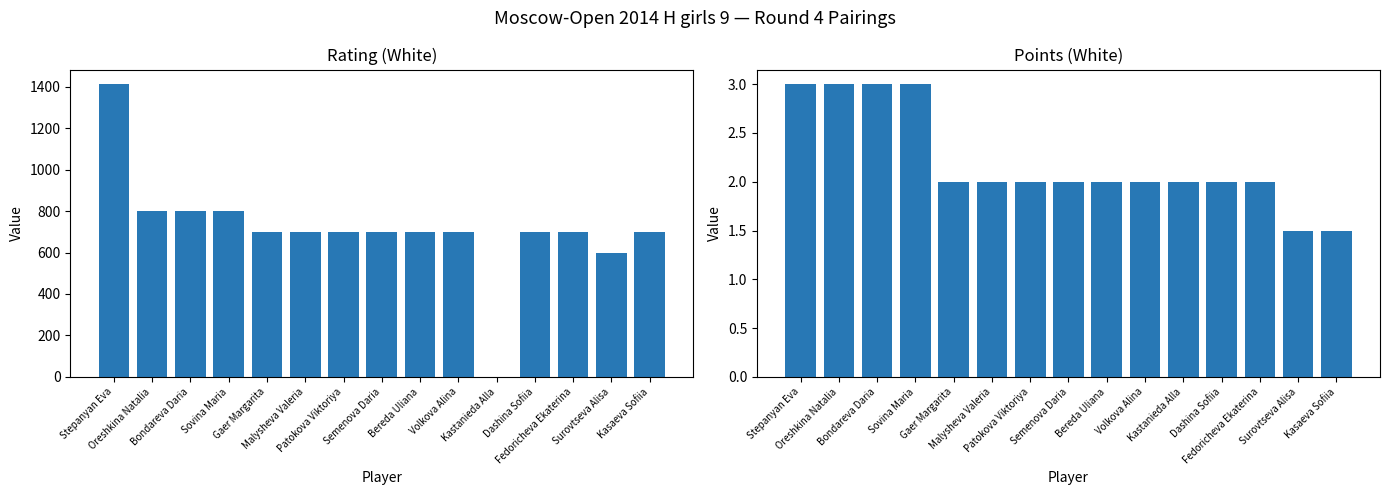

How many data points does each series have?

15